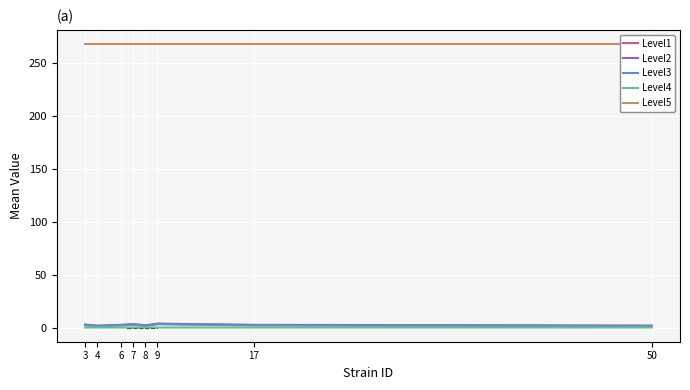

Which series has the widest spread of values?

Level3